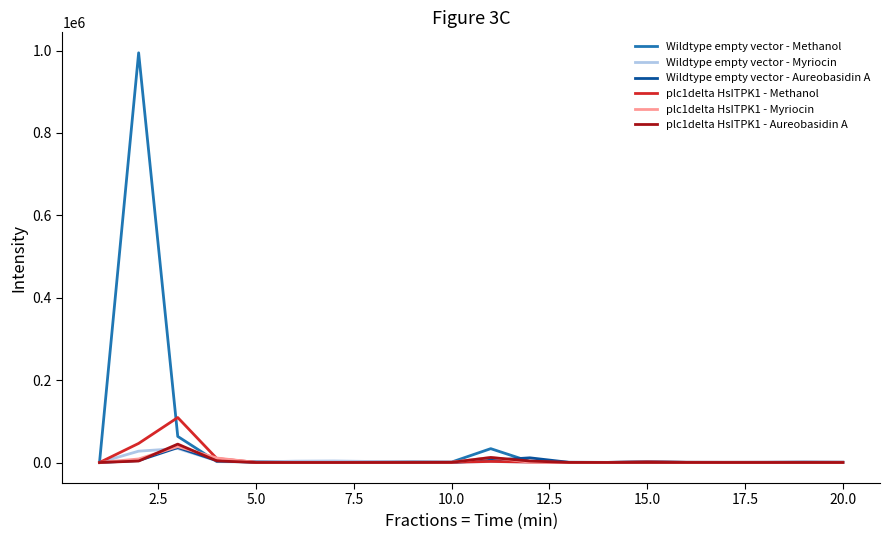

Which series has the largest total across all categories?

Wildtype empty vector - Methanol